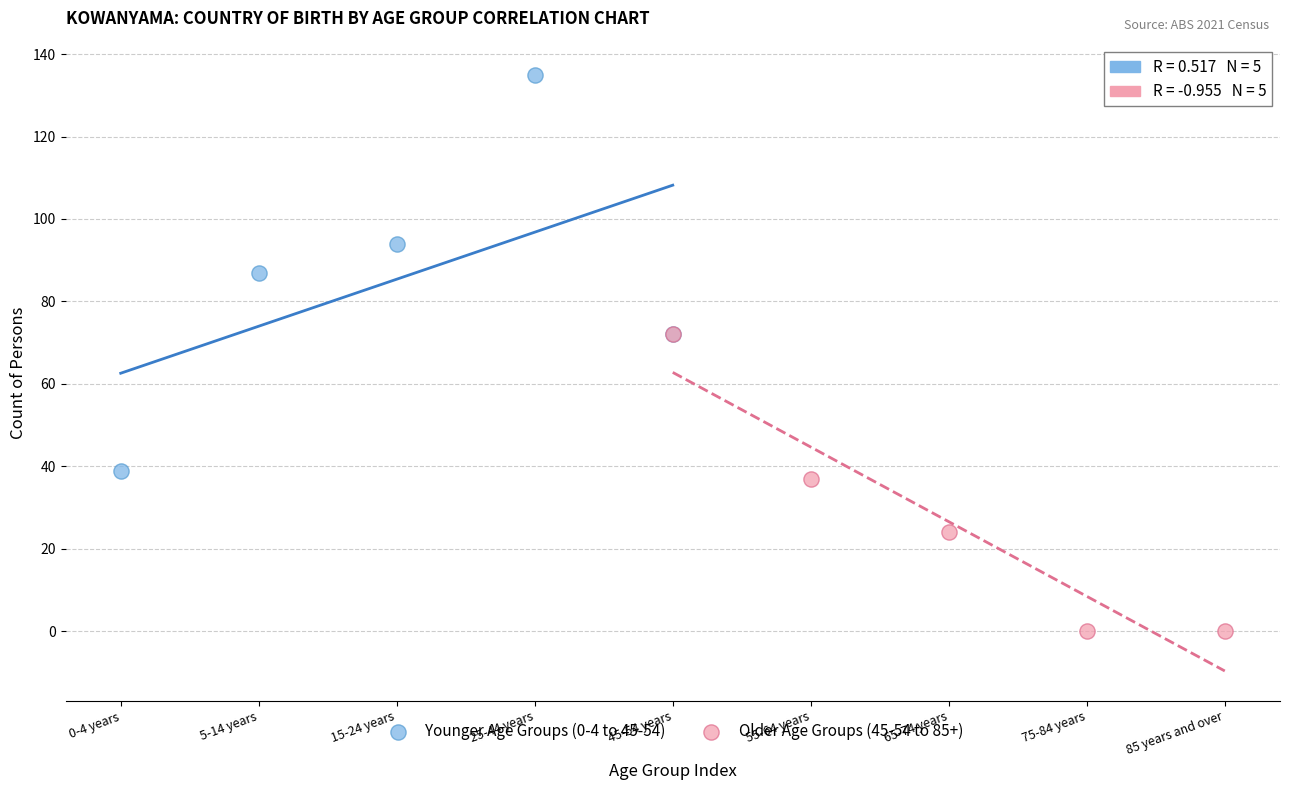

What are all the series names shown in the legend?

Younger Age Groups (0-4 to 45-54), Older Age Groups (45-54 to 85+)